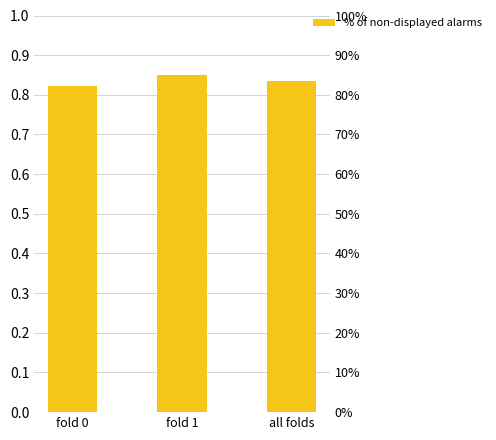

What is the label of the 3rd bar from the left?

all folds